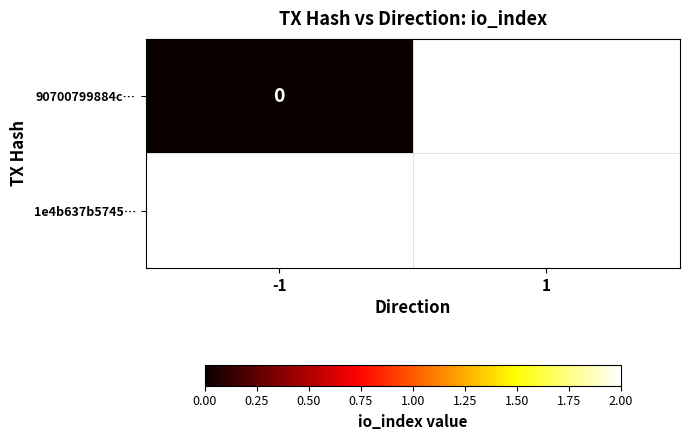

At how many categories does at least one series exceed 0?

1